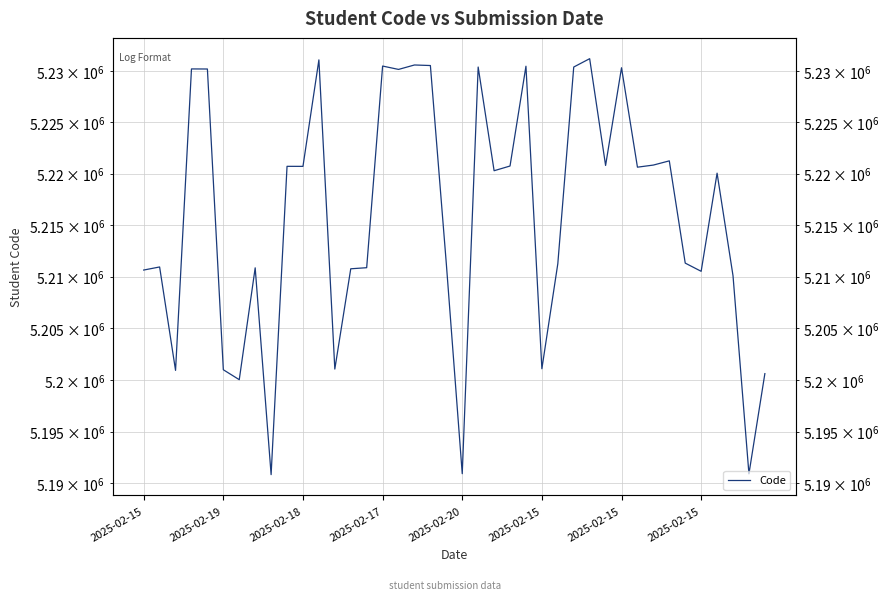

What is the greatest value displayed?

5231191